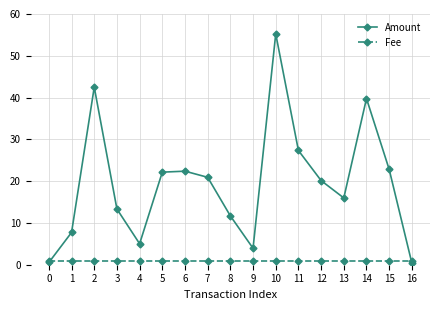

What is the sum of all Amount values?

331.9